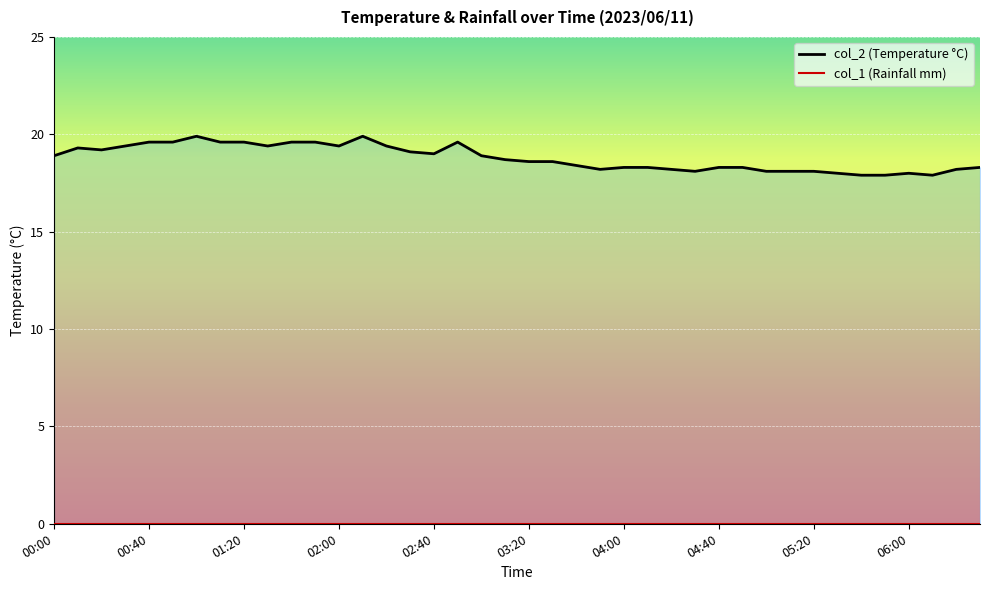

Reading right to left, list all the values displayed in this chart.

06:30=18.3	06:20=18.2	06:10=17.9	06:00=18.0	05:50=17.9	05:40=17.9	05:30=18.0	05:20=18.1	05:10=18.1	05:00=18.1	04:50=18.3	04:40=18.3	04:30=18.1	04:20=18.2	04:10=18.3	04:00=18.3	03:50=18.2	03:40=18.4	03:30=18.6	03:20=18.6	03:10=18.7	03:00=18.9	02:50=19.6	02:40=19.0	02:30=19.1	02:20=19.4	02:10=19.9	02:00=19.4	01:50=19.6	01:40=19.6	01:30=19.4	01:20=19.6	01:10=19.6	01:00=19.9	00:50=19.6	00:40=19.6	00:30=19.4	00:20=19.2	00:10=19.3	00:00=18.9